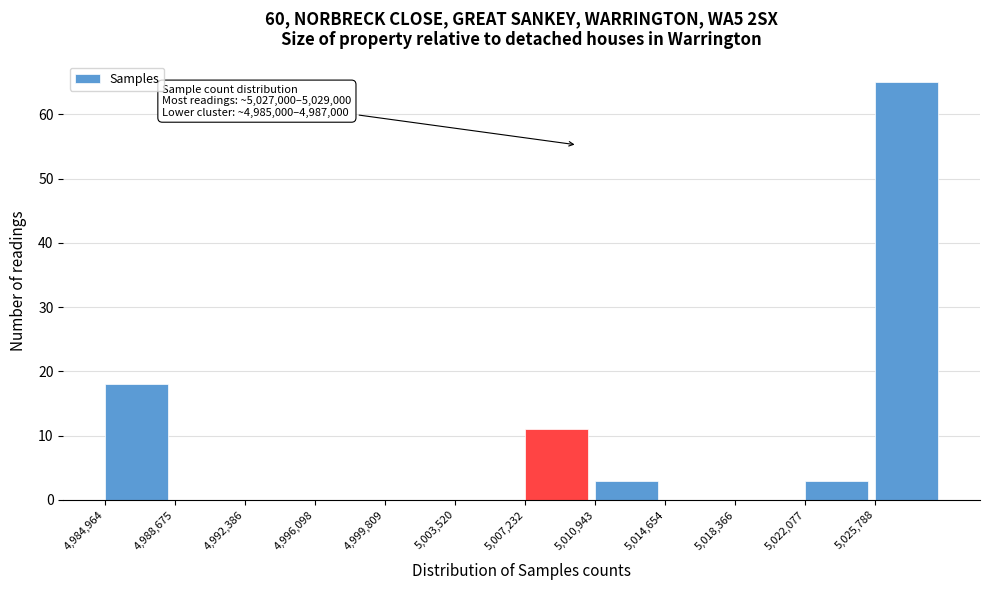

Which range on the x-axis has the tallest bar?

5026000 to 5029500